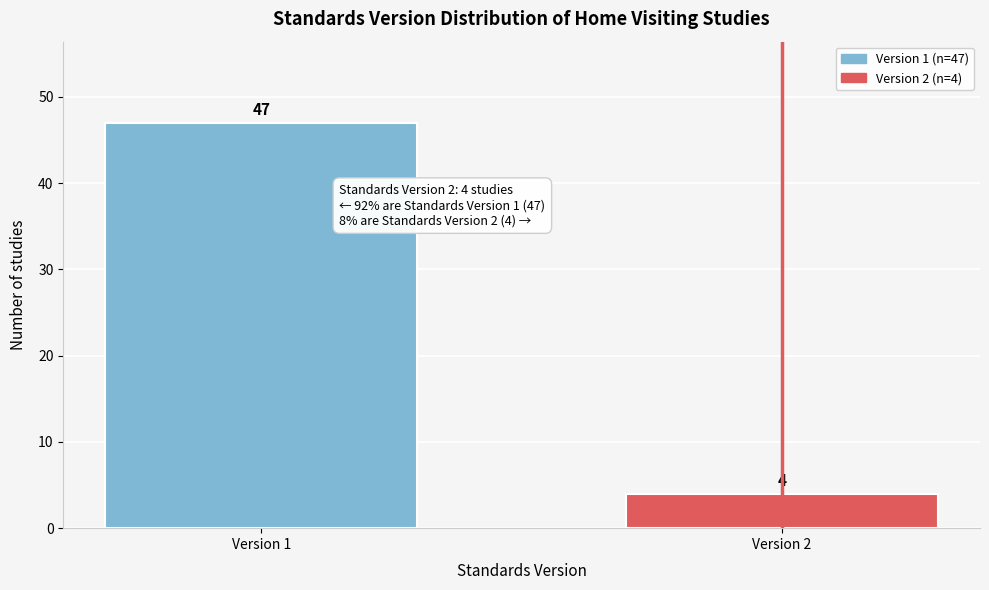

Reading left to right, what are all the values shown in this chart?

47	4